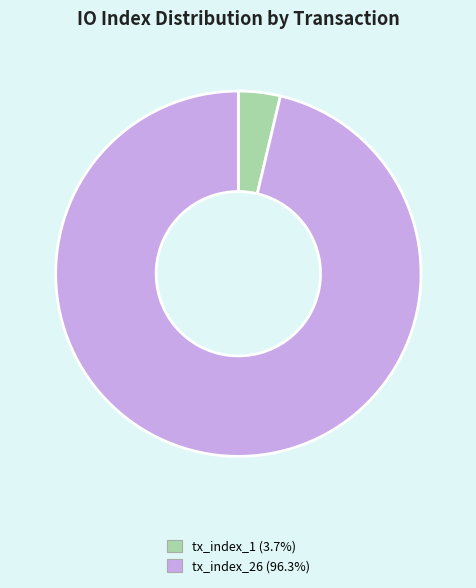

Which slice is the largest?

tx_index_26